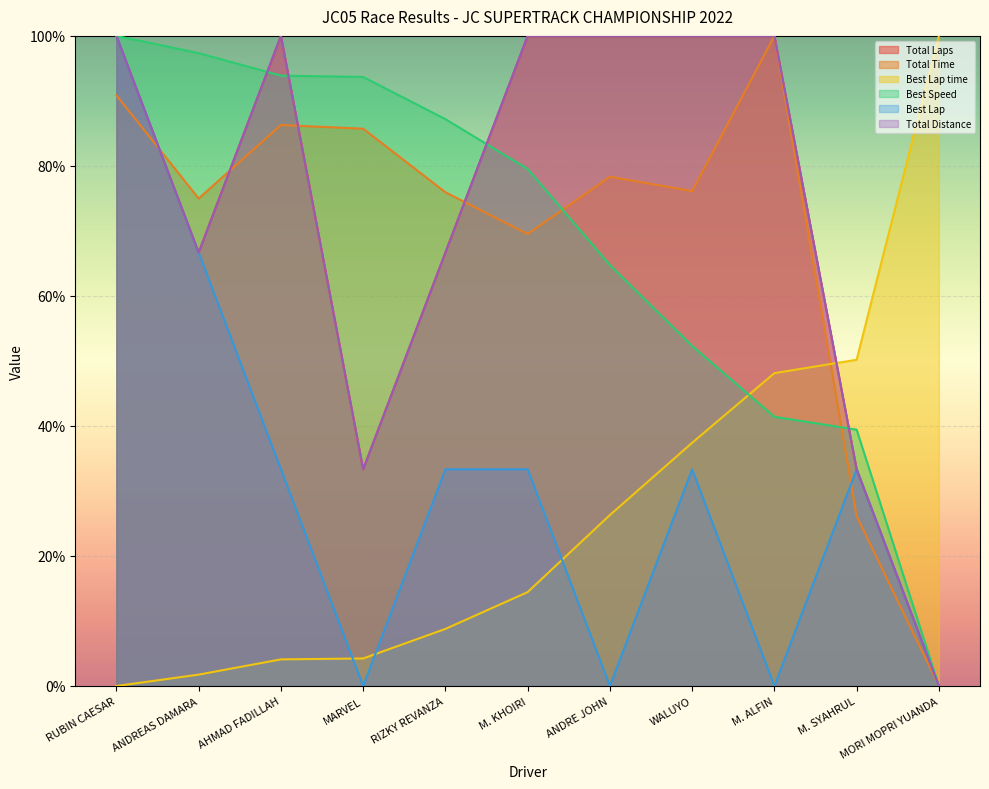

The value of Best Lap at ANDREAS DAMARA is 66.7. True or false?

True